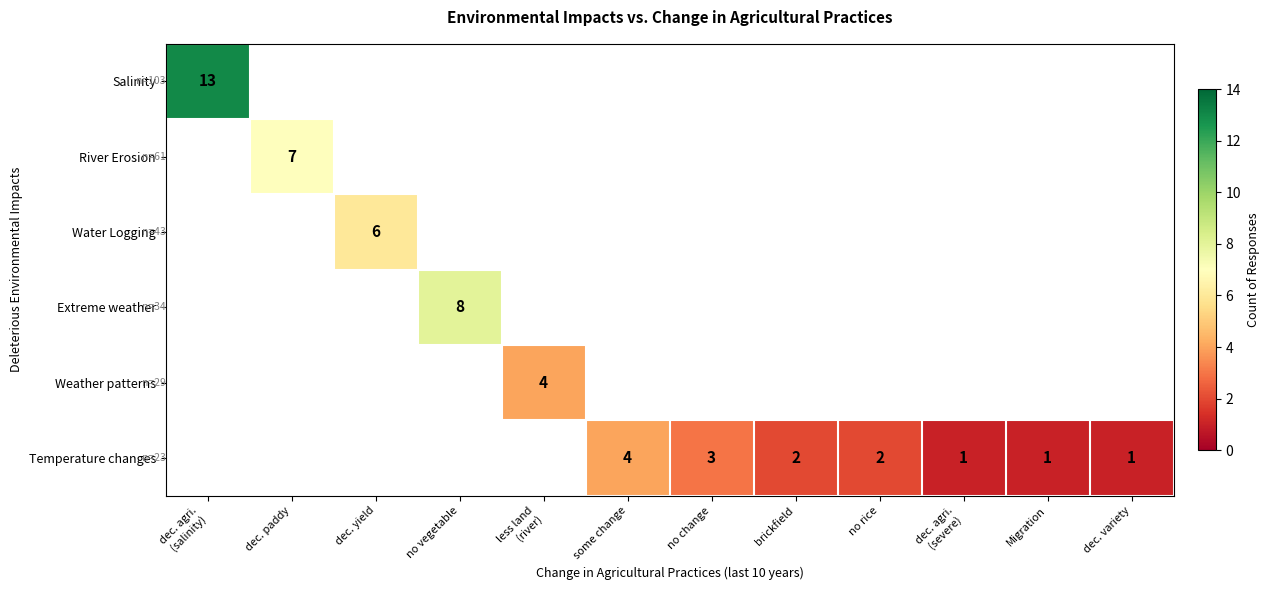

At which category does the chart reach its minimum across all series?

dec. agri.
(severe)